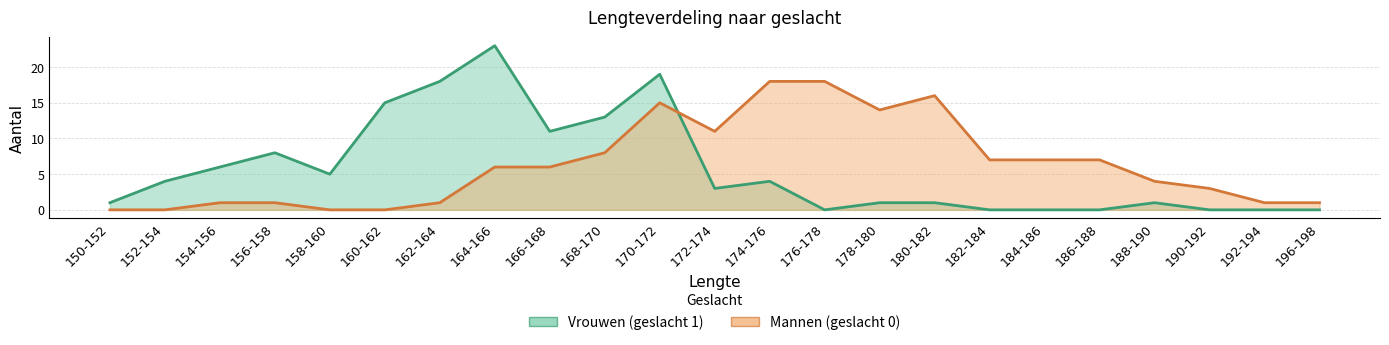

Which label corresponds to the smallest value in the chart?

176-178